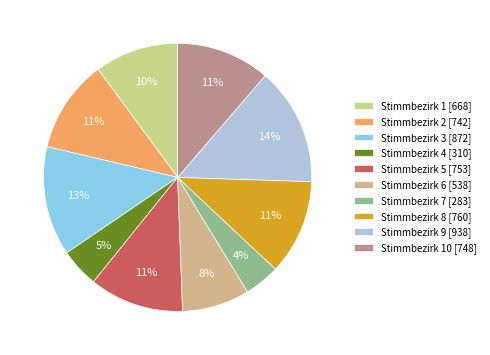

Which category has the biggest portion of the pie?

Stimmbezirk 9 [938]